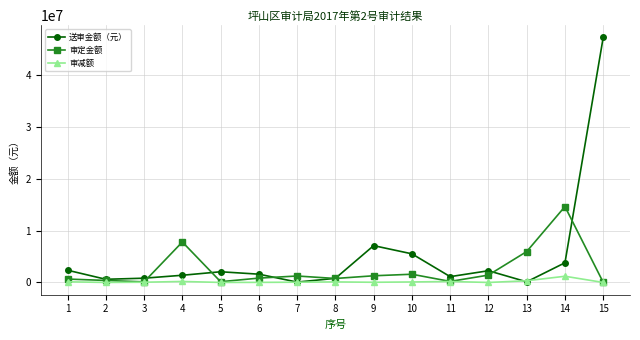

At which category is the sum across all series the highest?

15